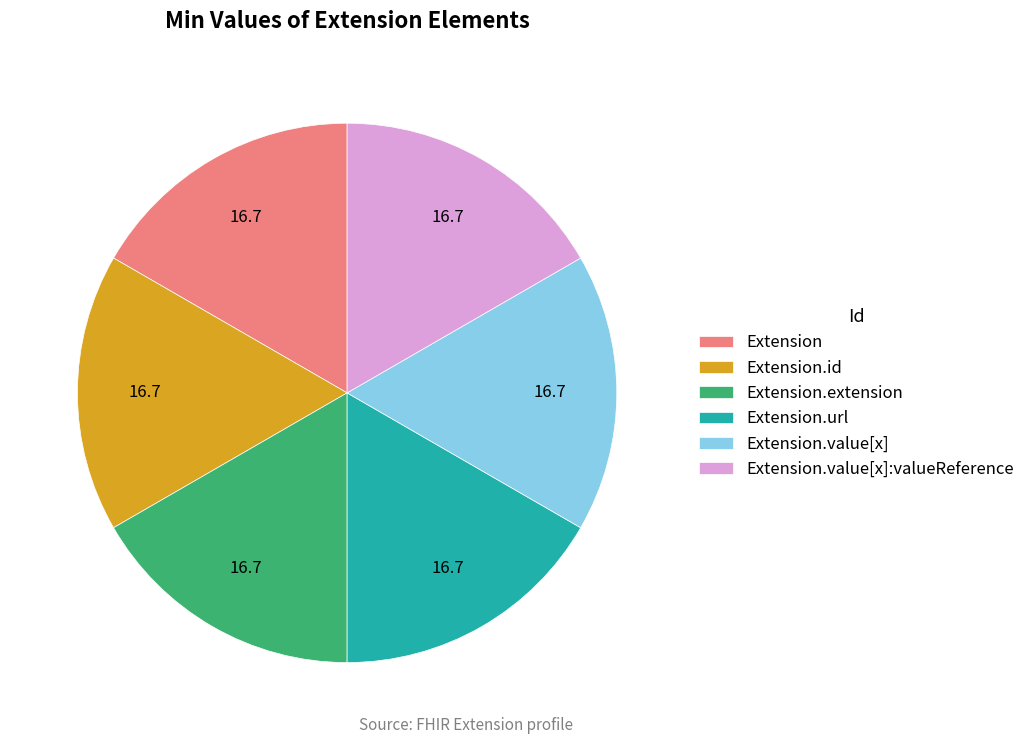

What is the ratio of the value at Extension to the value at Extension.value[x]?

1.0